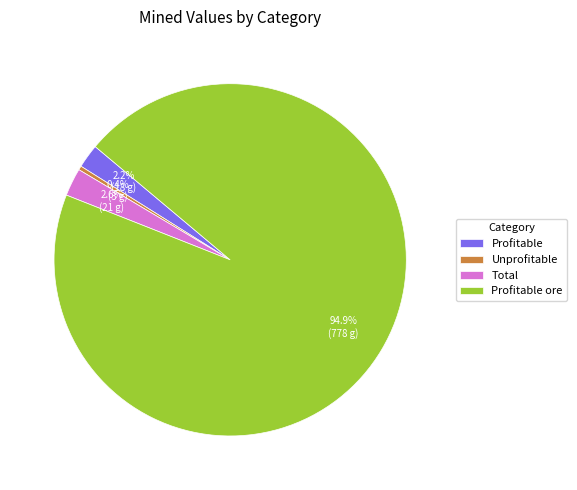

What is the ratio of the value at Profitable to the value at Unprofitable?

6.0